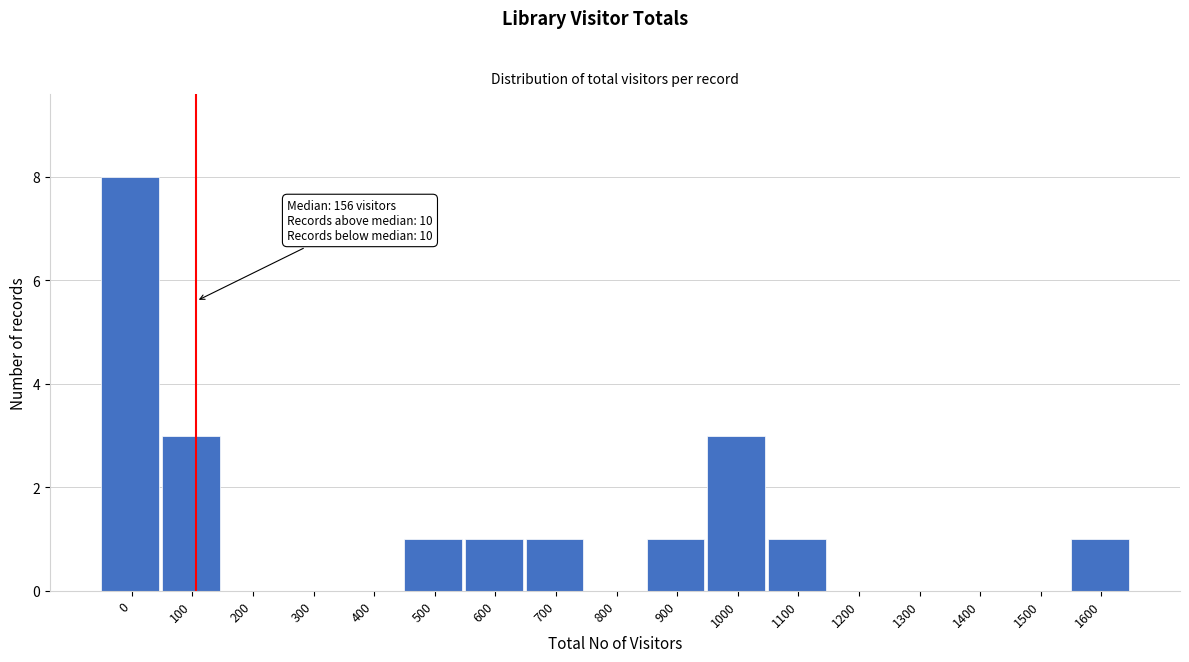

Reading right to left, transcribe all the data shown in this chart.

1600=1	1500=0	1400=0	1300=0	1200=0	1100=1	1000=3	900=1	800=0	700=1	600=1	500=1	400=0	300=0	200=0	100=3	0=8